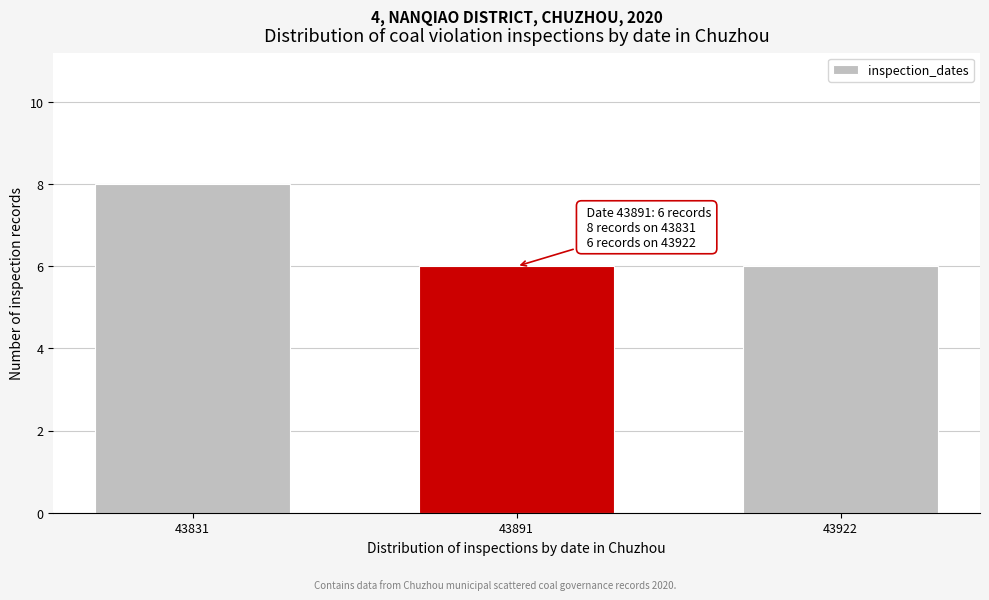

Reading right to left, transcribe all the data shown in this chart.

6	6	8